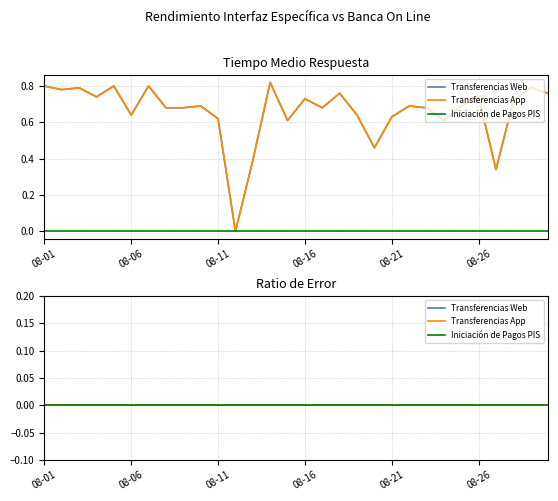

True or false: Transferencias Web and Transferencias App cross at least once.

False